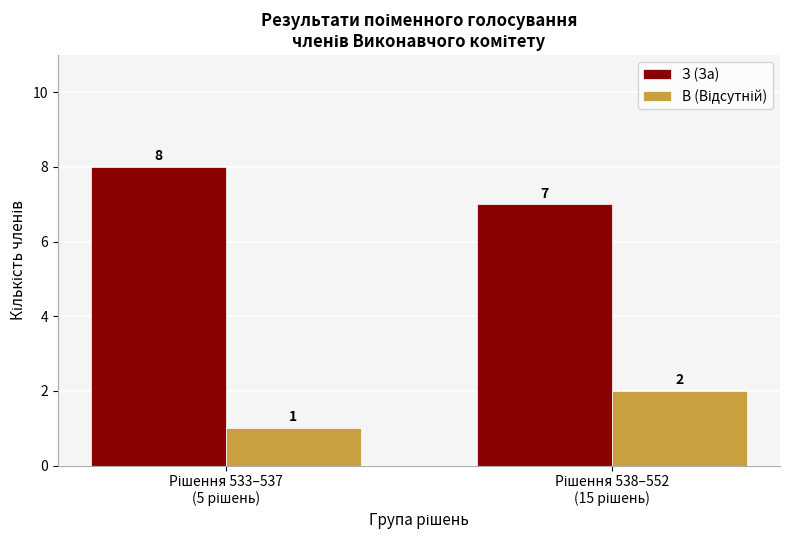

What is the average value of the З (За) series?

8